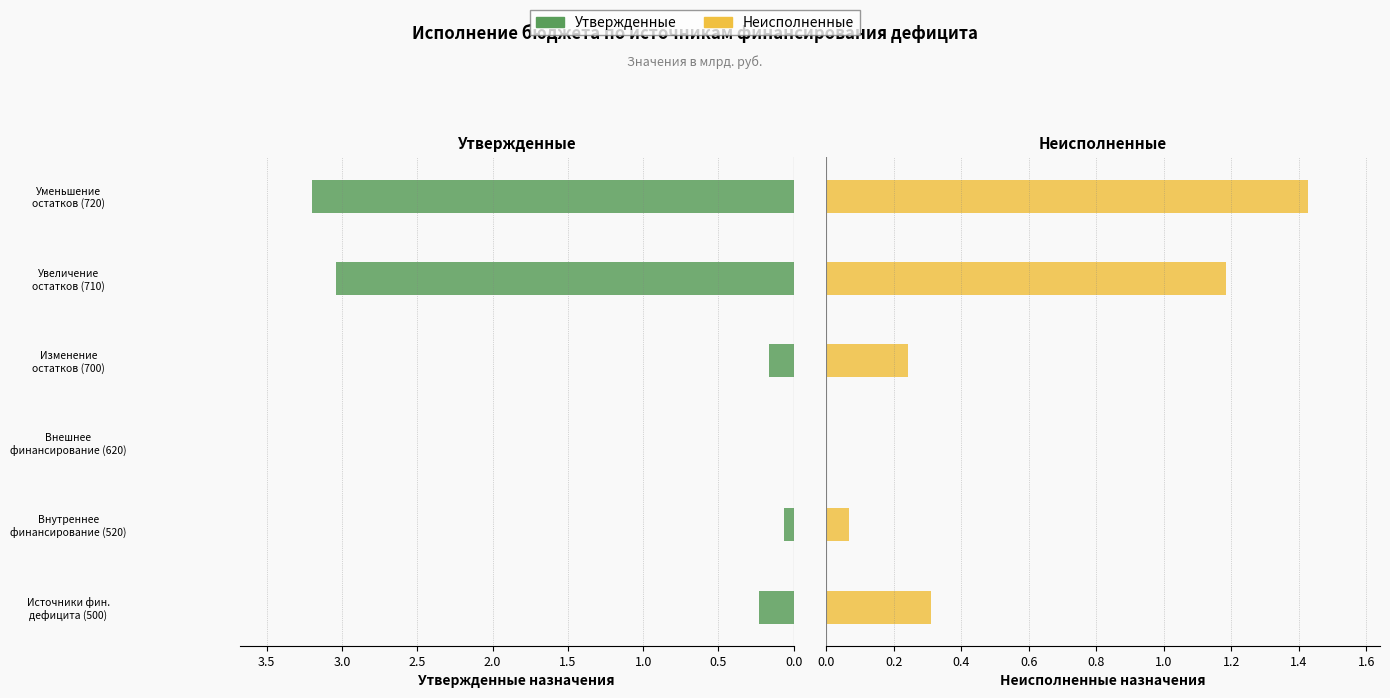

True or false: Утвержденные has a value of 3.0 at Увеличение остатков (710).

True